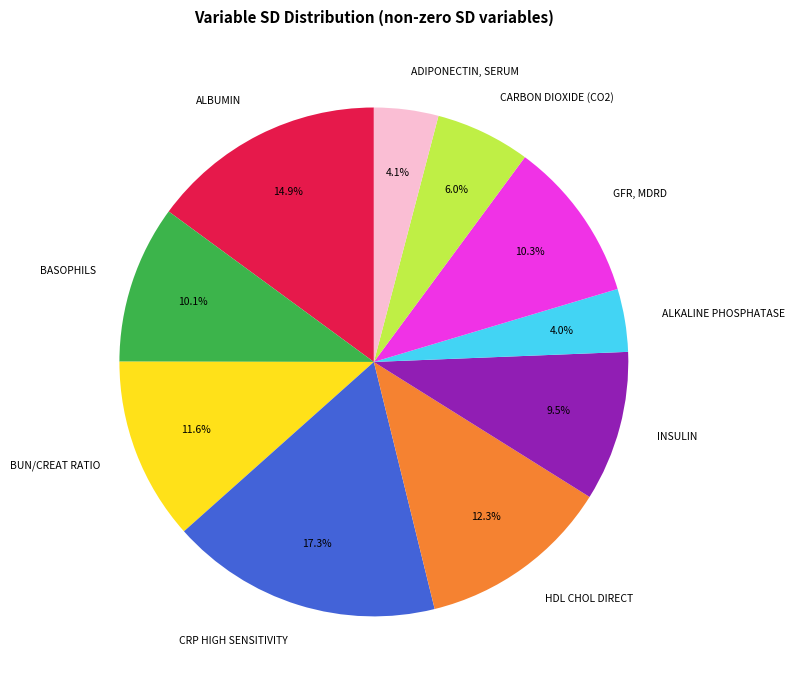

Does ALBUMIN represent more than half of the total?

No